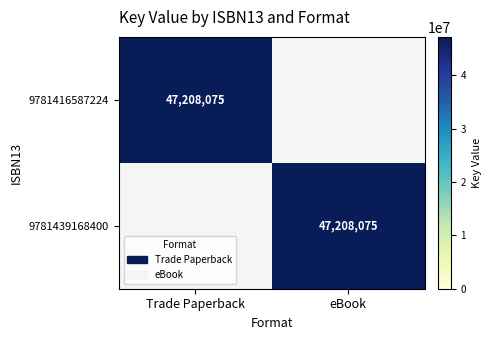

Count the number of categories in the chart.

2